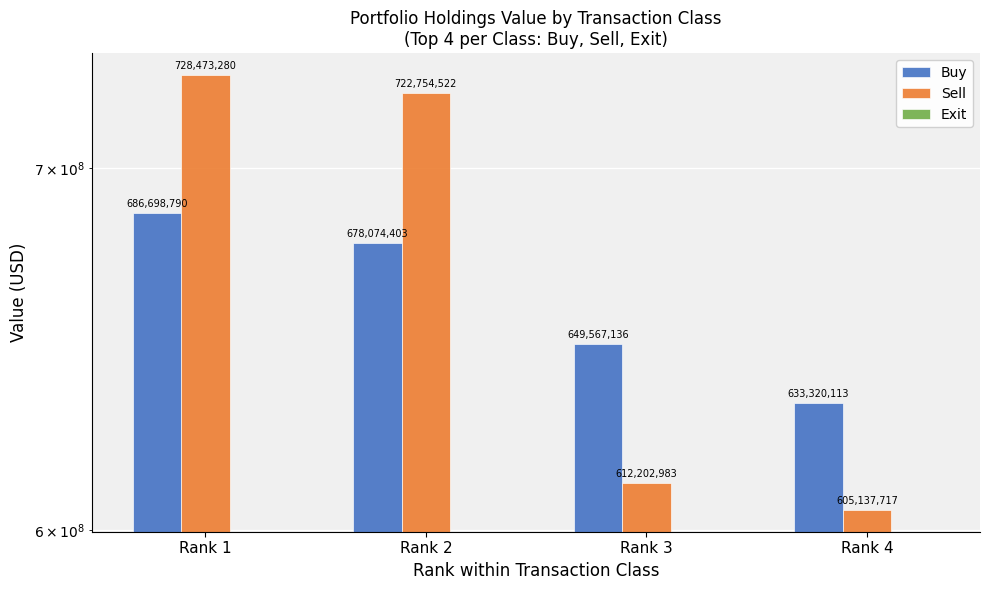

What is the maximum value shown in the chart?

728473280